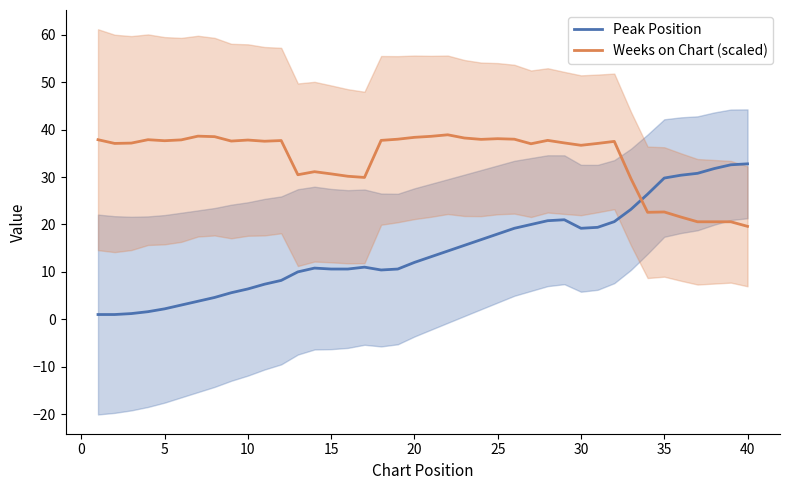

What is the value of the Peak Position point at the 15th from the left?

10.6